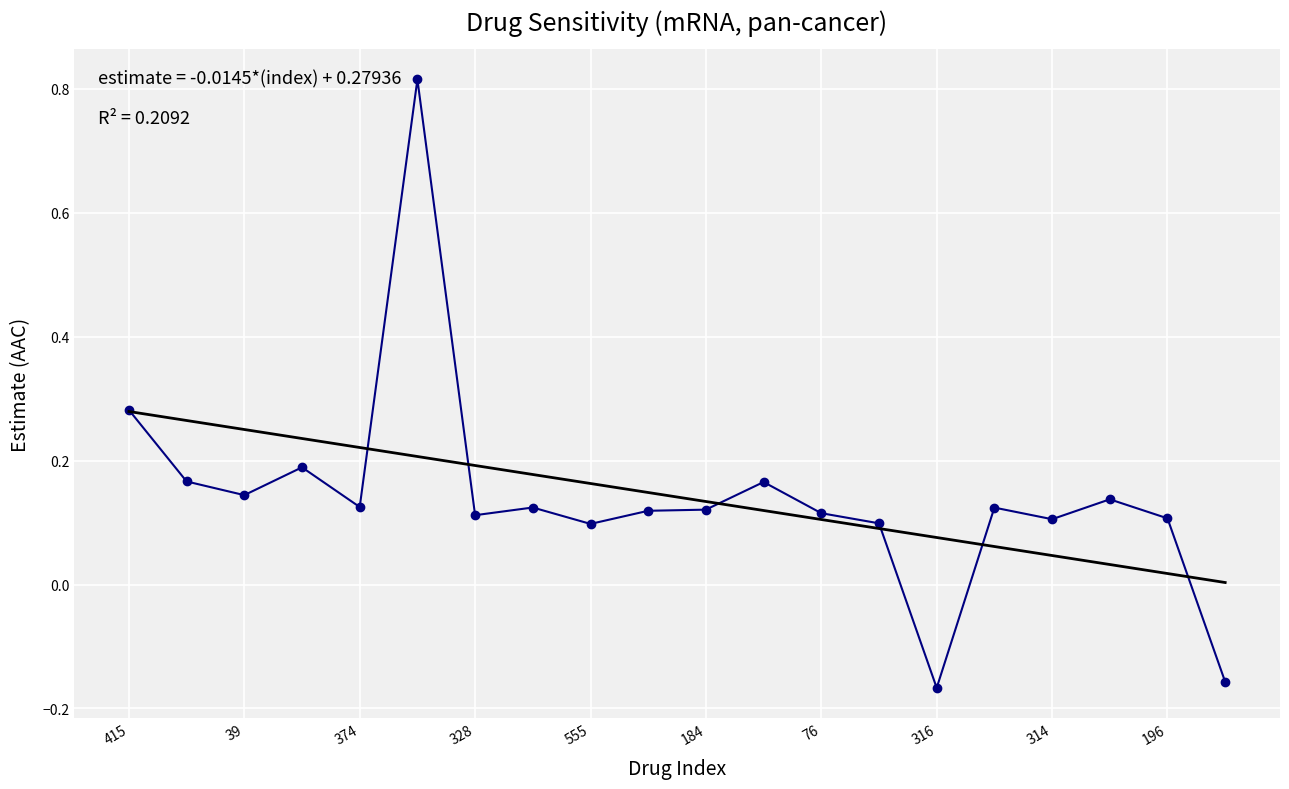

The chart shows a value of 0.1 at 196. True or false?

True